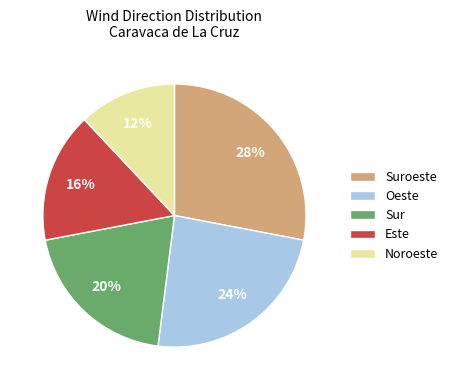

How many segments does this pie chart have?

5